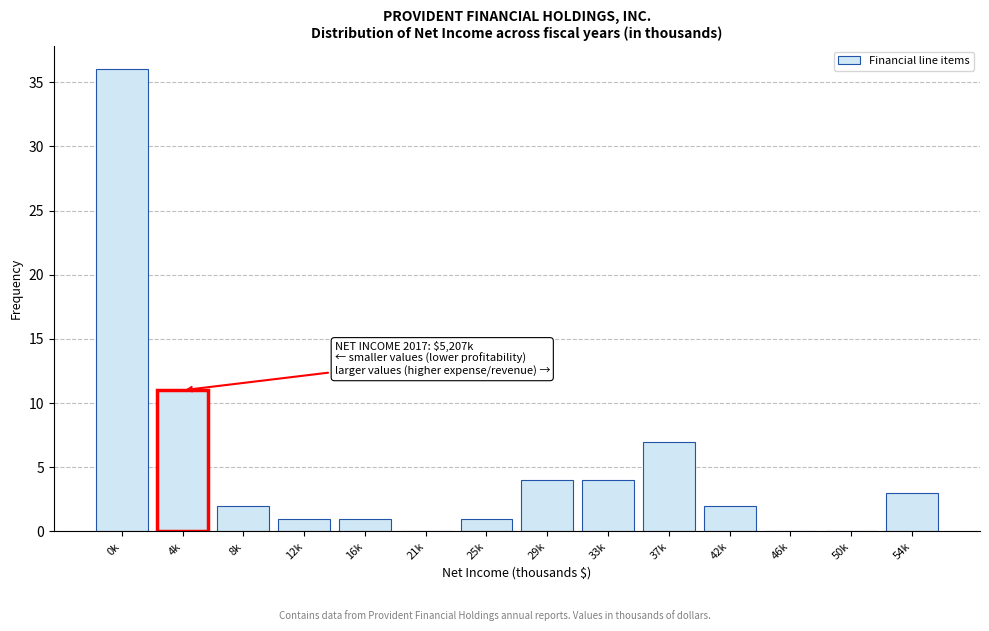

Reading left to right, extract all data points from this chart.

0k=36	4k=11	8k=2	12k=1	16k=1	21k=0	25k=1	29k=4	33k=4	37k=7	42k=2	46k=0	50k=0	54k=3